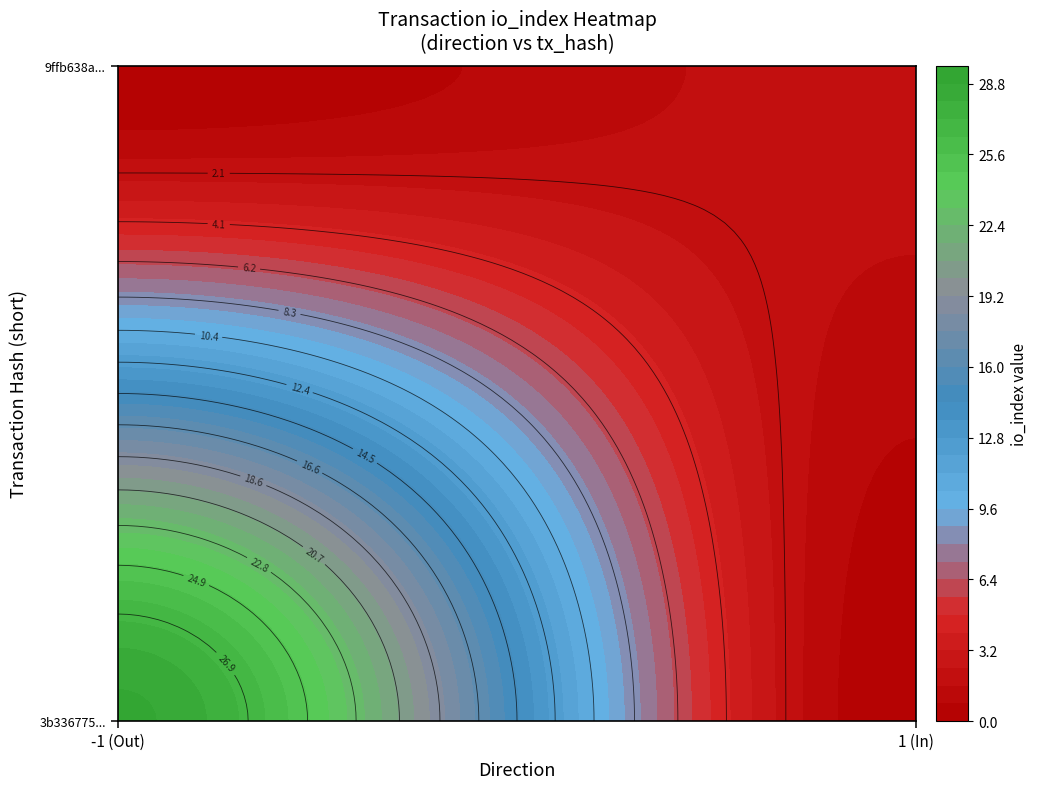

What is the approximate value of 9ffb638a1ca206fee2239fb54d71d23309b05ee at io_index?

2